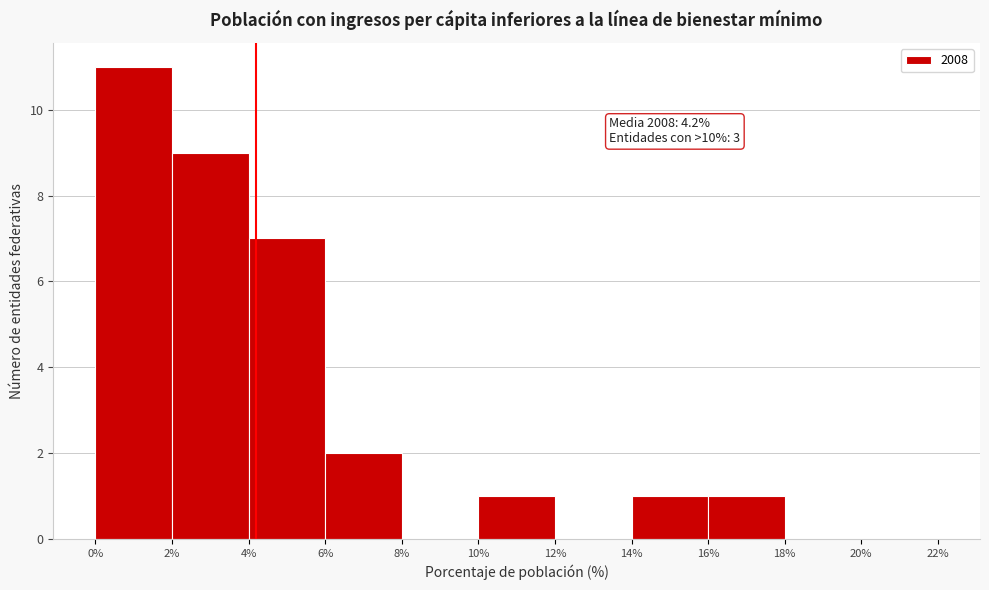

Which range on the x-axis has the tallest bar?

0% to 2%